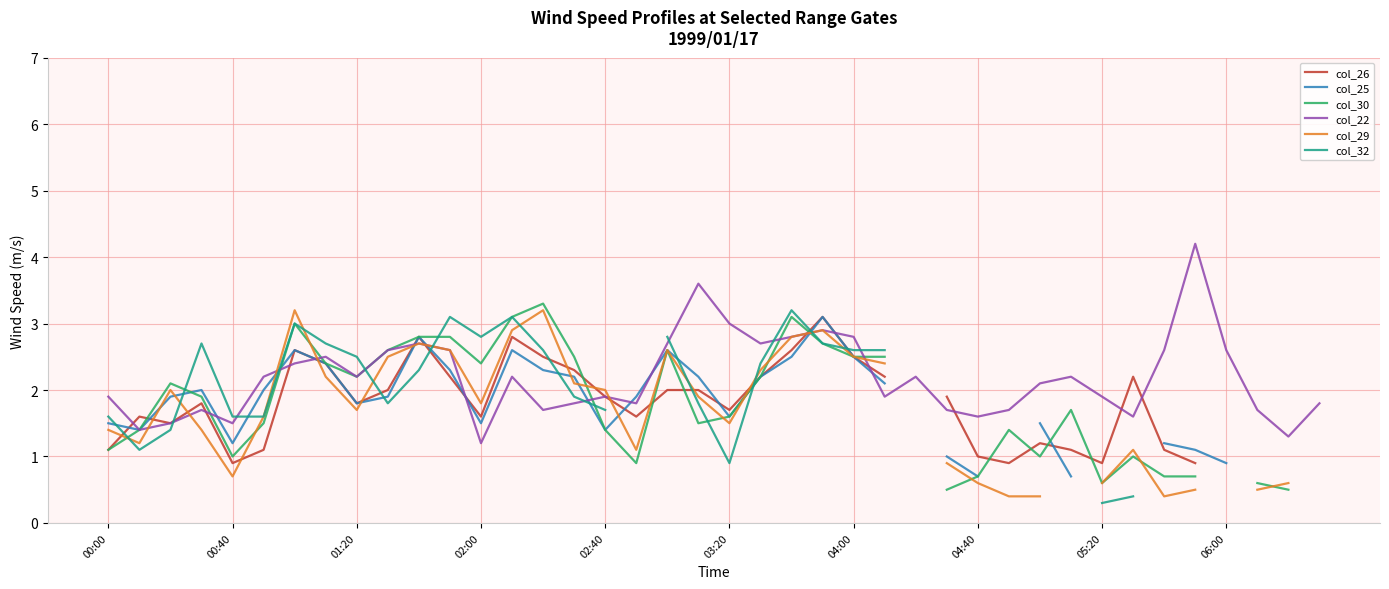

What is the minimum value for col_22?

1.2